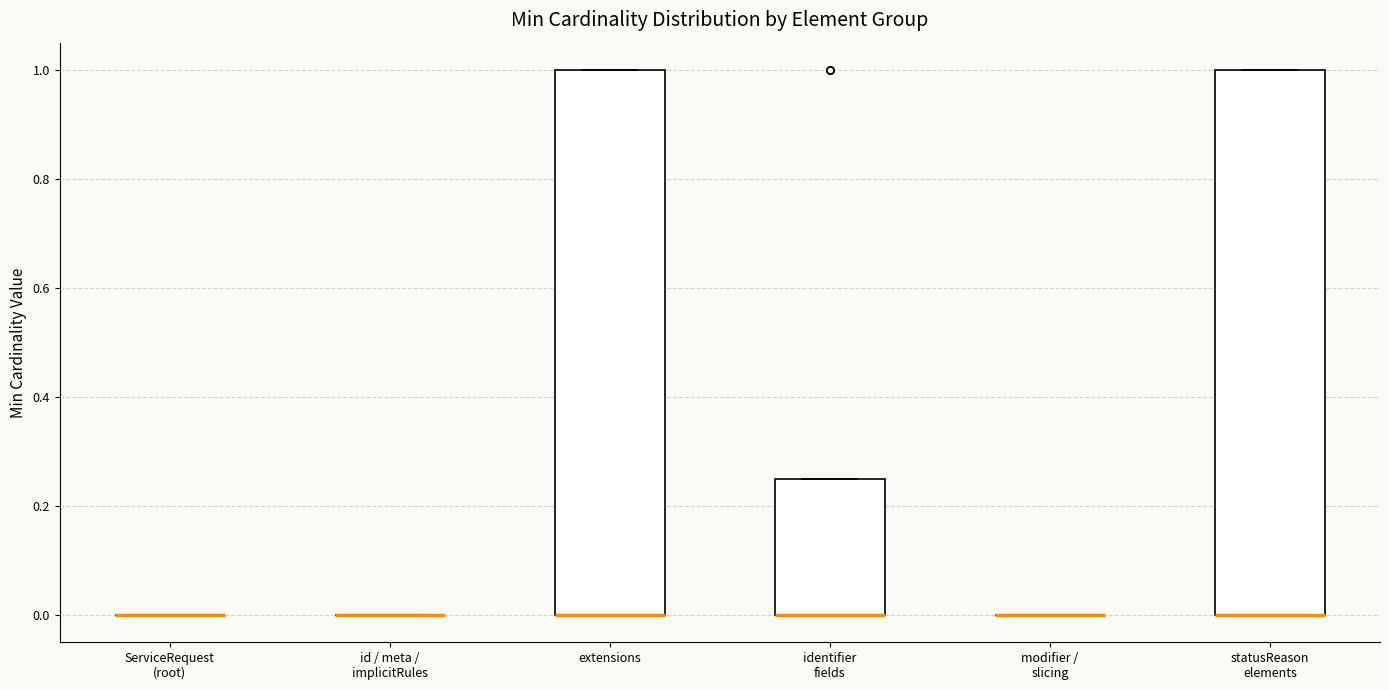

Reading left to right, transcribe this box plot: for each box, give where its median line is, the range the box spans, and where its two whiskers end, as read against the y-axis. The values are not printed on the chart, so give them approximately, as read against the axis.

ServiceRequest (root): box collapsed to a line at 0.00, whiskers 0.00 to 0.00
id / meta / implicitRules: box collapsed to a line at 0.00, whiskers 0.00 to 0.00
extensions: median 0.00 (drawn on the box's lower edge), box 0.00 to 1.00, whiskers 0.00 to 1.00
identifier fields: median 0.00 (drawn on the box's lower edge), box 0.00 to 0.26, whiskers 0.00 to 0.26
modifier / slicing: box collapsed to a line at 0.00, whiskers 0.00 to 0.00
statusReason elements: median 0.00 (drawn on the box's lower edge), box 0.00 to 1.00, whiskers 0.00 to 1.00